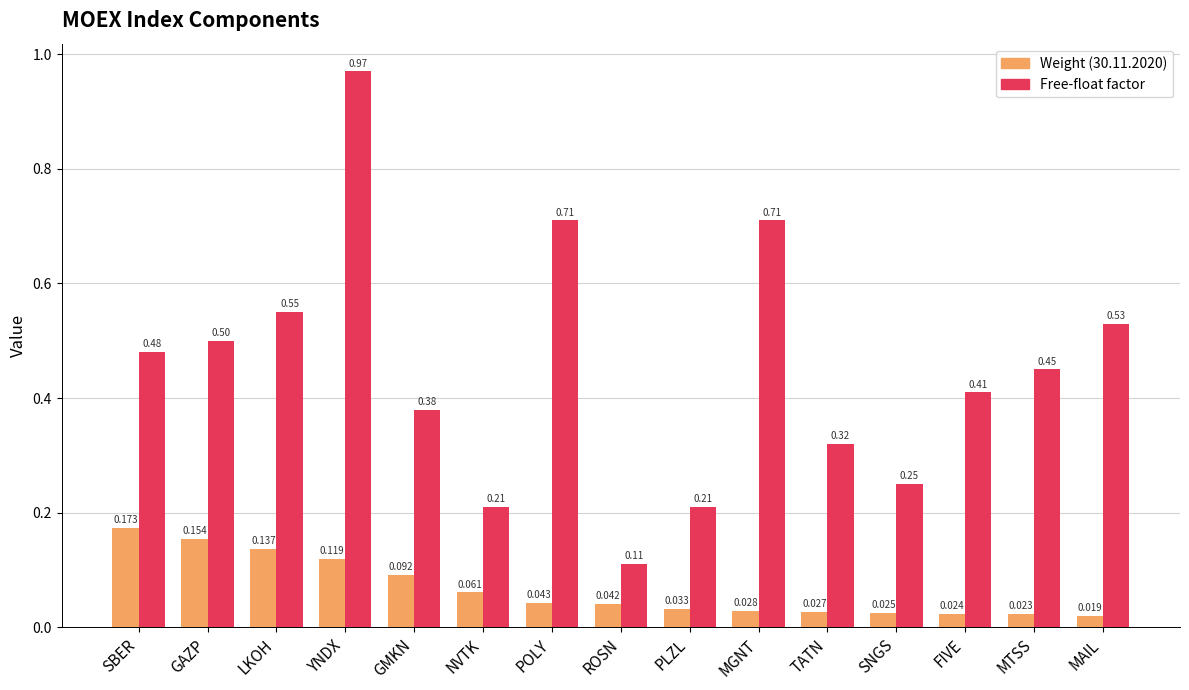

What are all the series names shown in the legend?

Weight (30.11.2020), Free-float factor